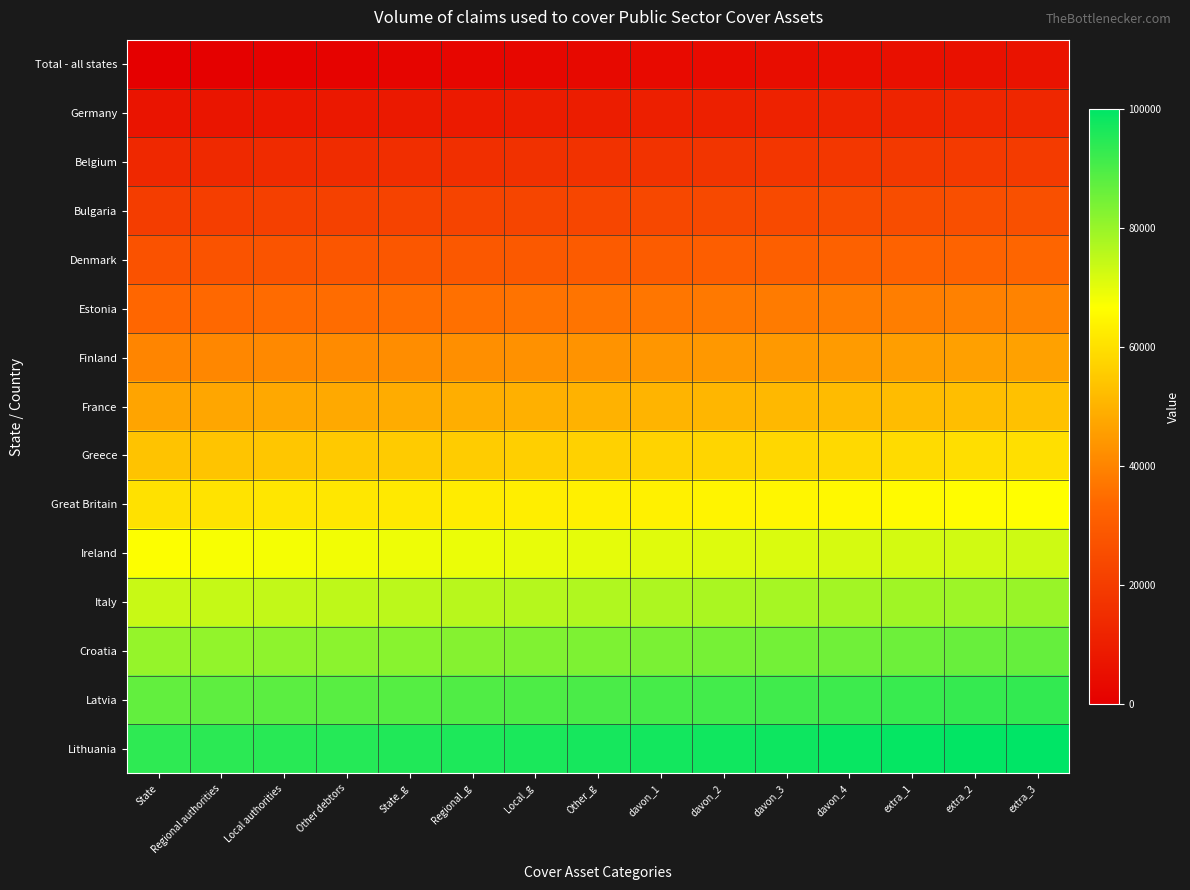

What is the total value across all series at extra_1?

783482.1